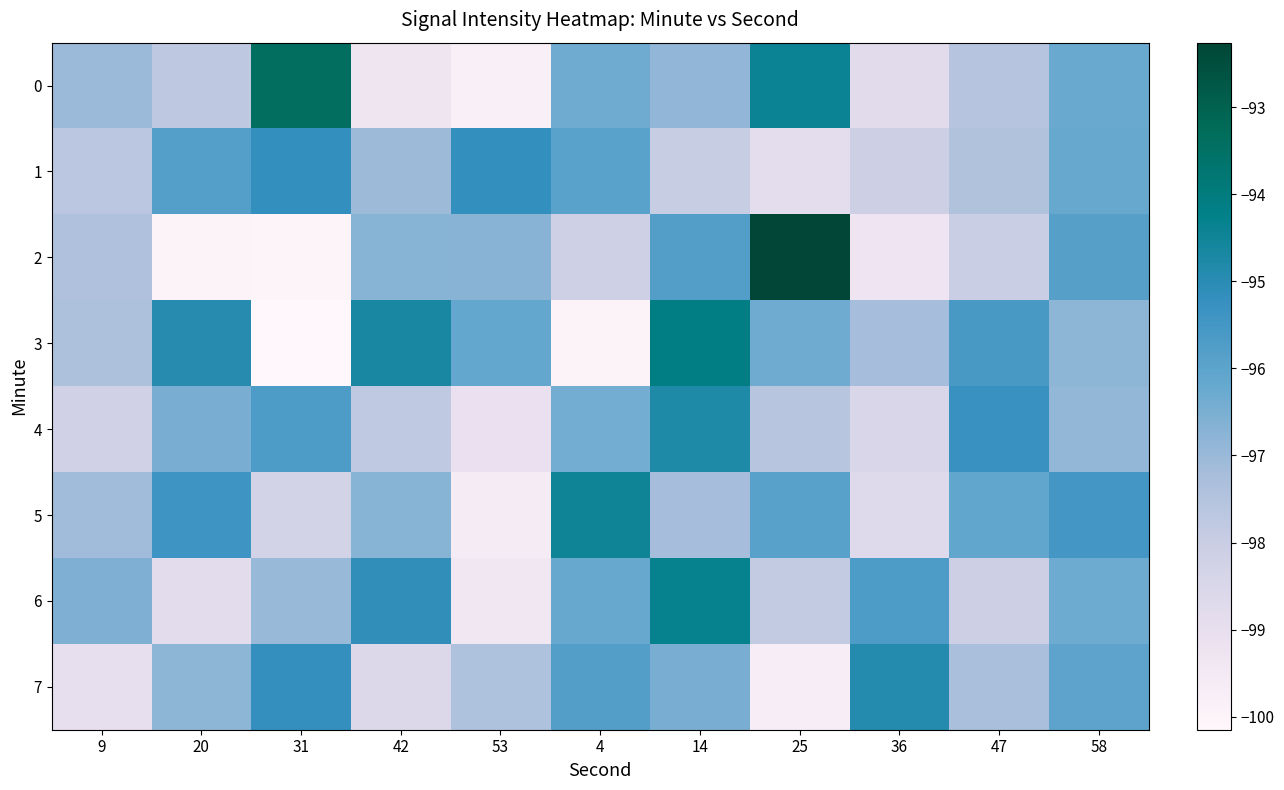

Which series has the widest spread of values?

2